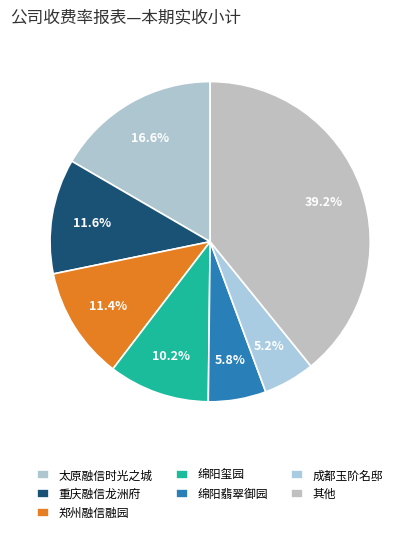

Count the number of slices in the pie.

7